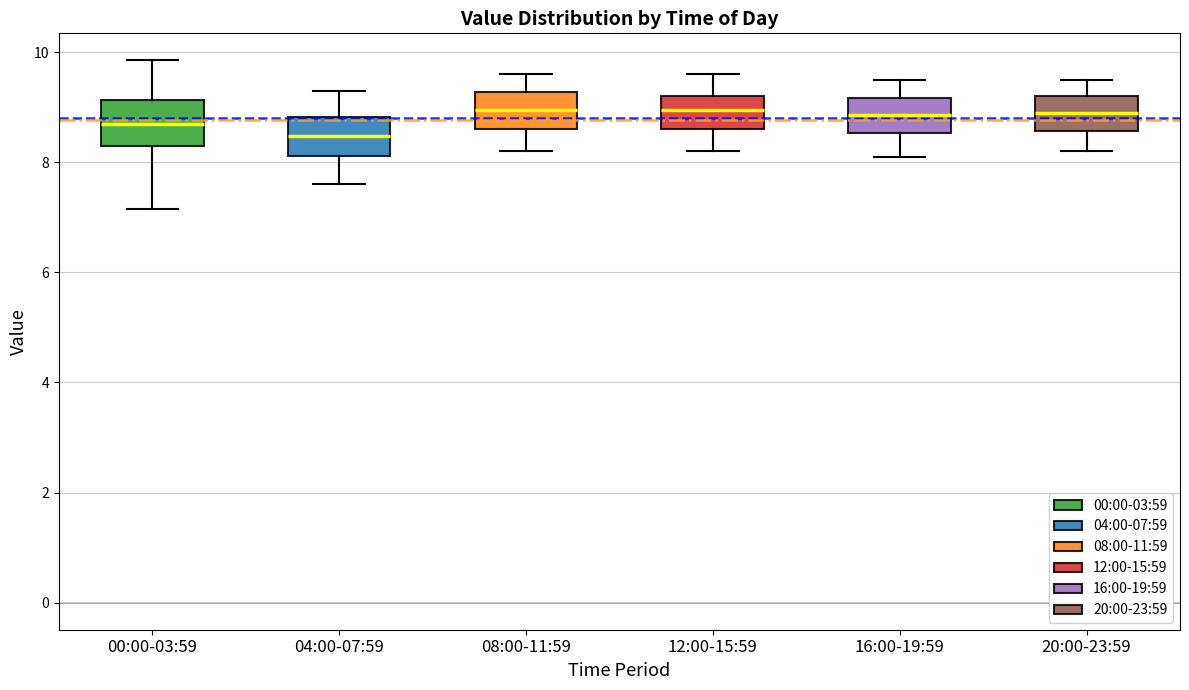

Reading left to right, transcribe this box plot: for each box, give where its median line is, the range the box spans, and where its two whiskers end, as read against the y-axis. The values are not printed on the chart, so give them approximately, as read against the axis.

00:00-03:59: median 8.8, box 8.2 to 9.2, whiskers 7.2 to 9.8
04:00-07:59: median 8.4, box 8.2 to 8.8, whiskers 7.6 to 9.4
08:00-11:59: median 9.0, box 8.6 to 9.2, whiskers 8.2 to 9.6
12:00-15:59: median 9.0, box 8.6 to 9.2, whiskers 8.2 to 9.6
16:00-19:59: median 8.8, box 8.6 to 9.2, whiskers 8.2 to 9.6
20:00-23:59: median 9.0, box 8.6 to 9.2, whiskers 8.2 to 9.6